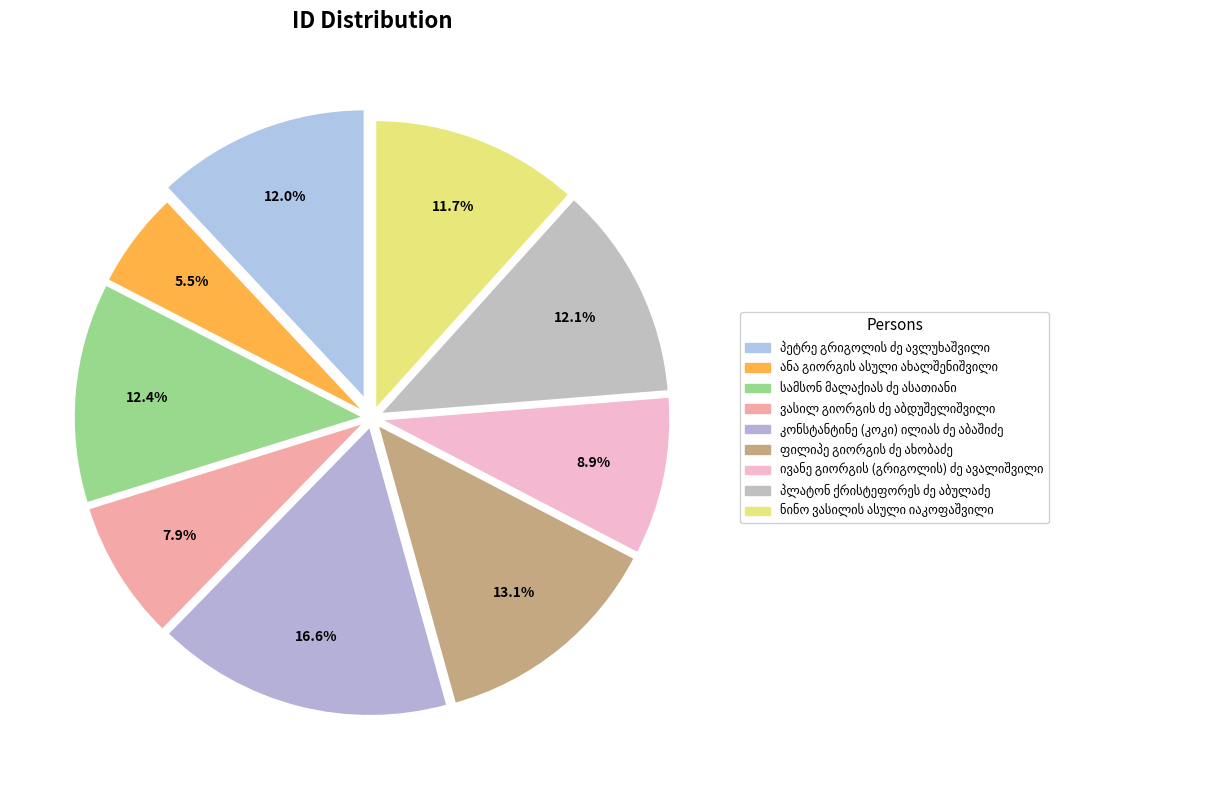

Which slice is the smallest?

ანა გიორგის ასული ახალშენიშვილი